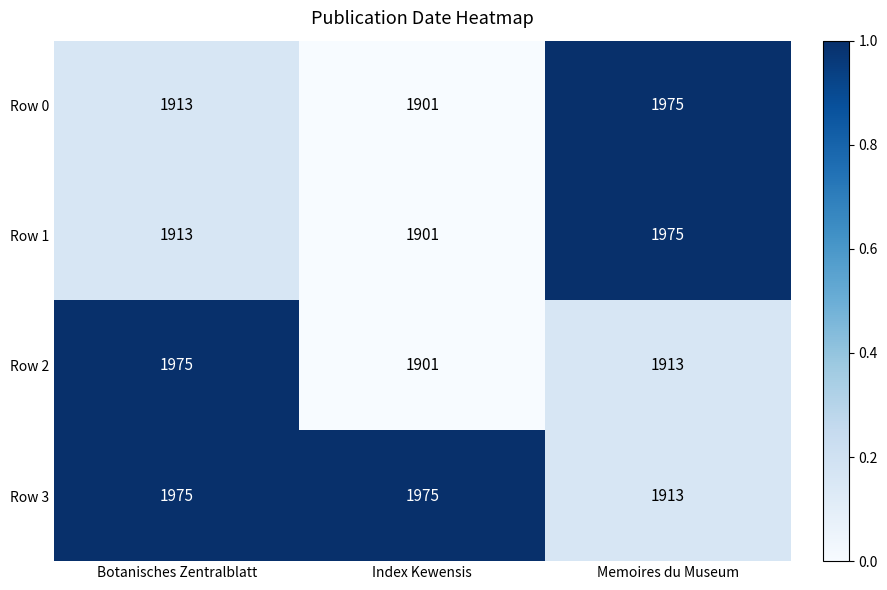

What is the difference between the highest and lowest values at Memoires du Museum?

62